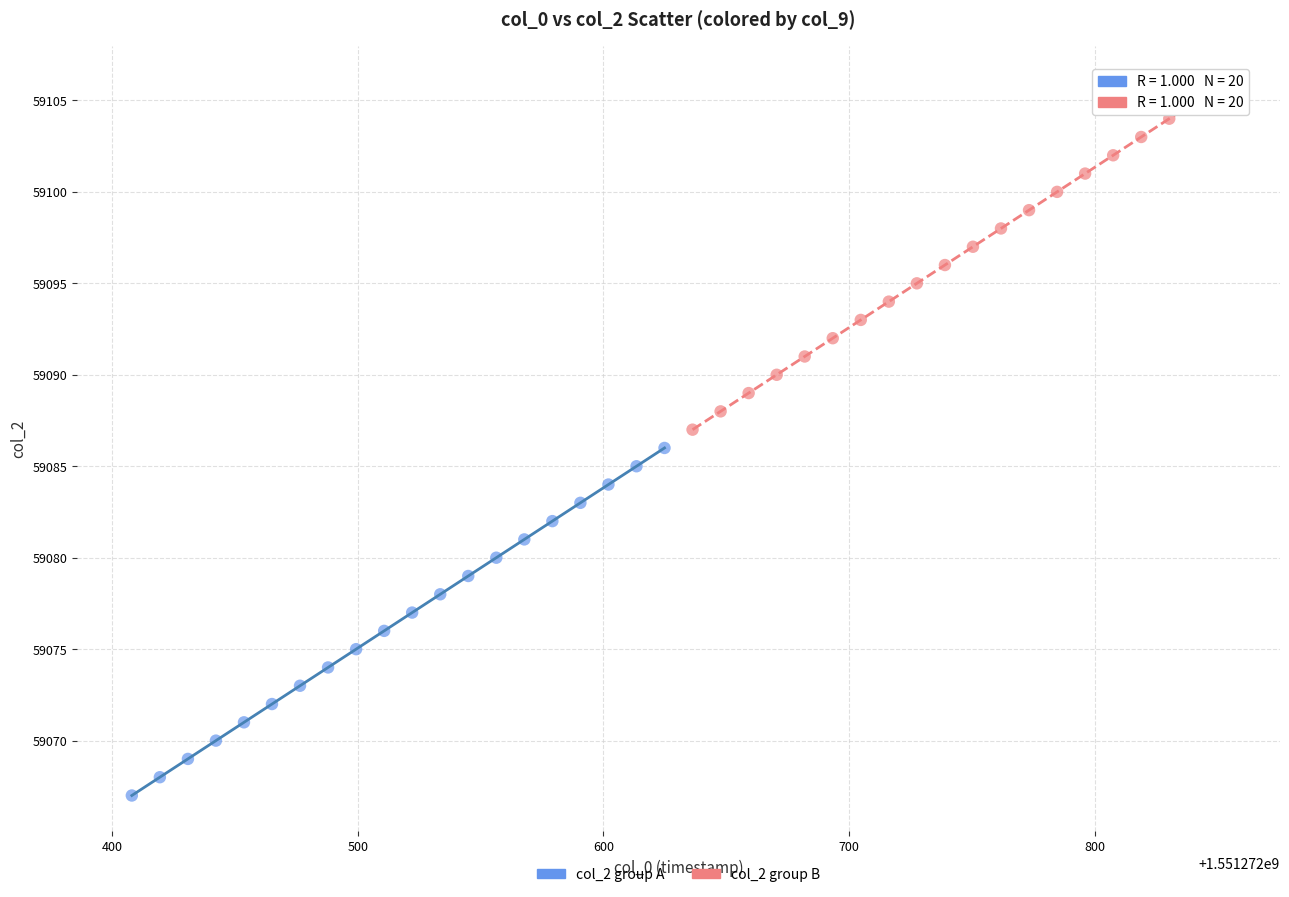

Which series reaches the minimum Y coordinate?

col_2 group A